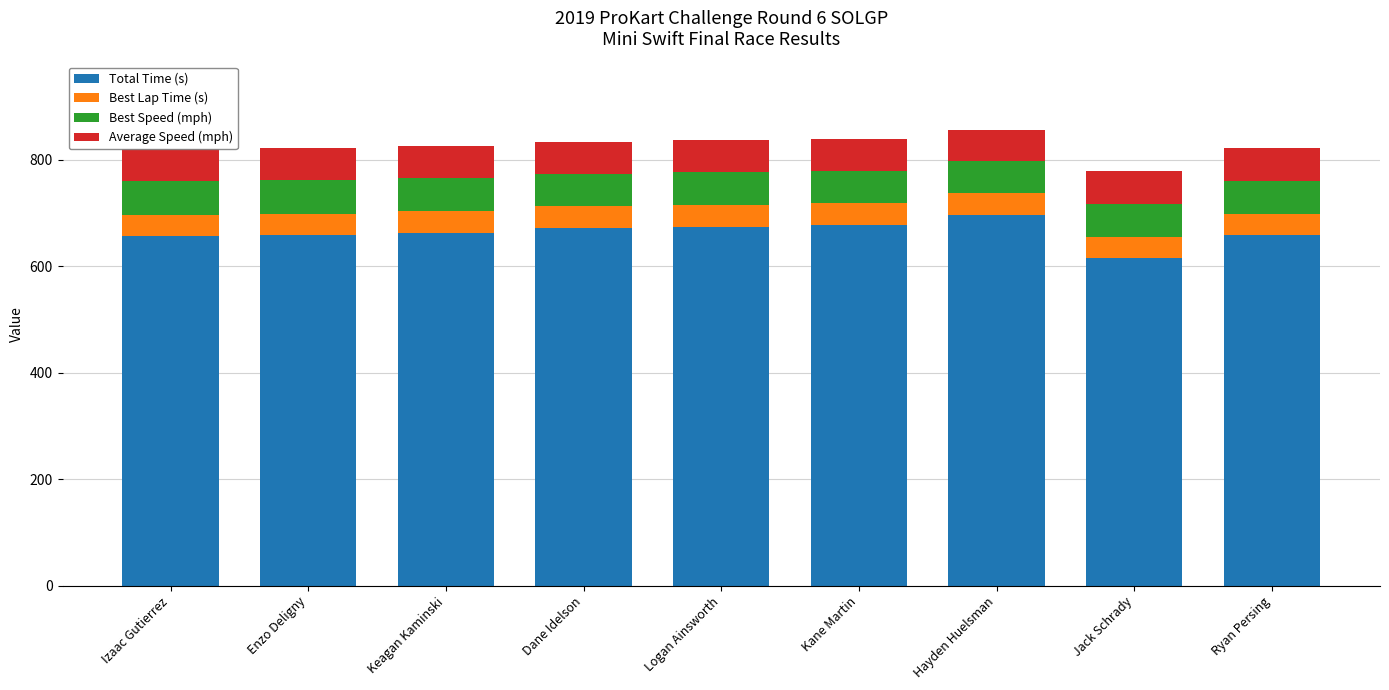

The value of Total Time (s) at Kane Martin is 367.4. True or false?

False